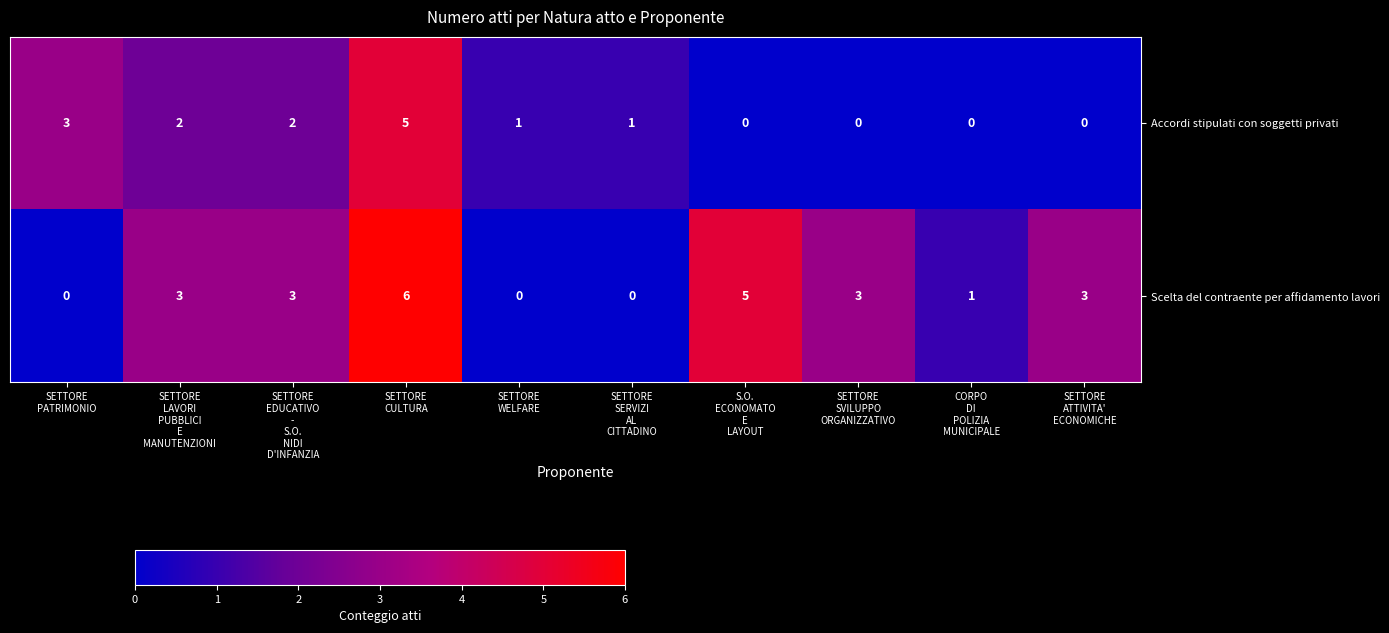

How many Accordi stipulati con soggetti privati values are between 0 and 2?

8